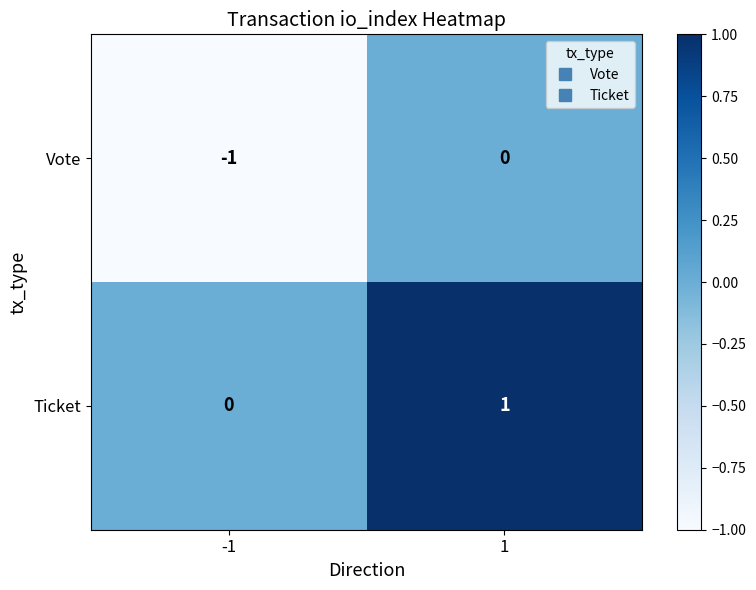

The Vote series shows -1 at -1. True or false?

True